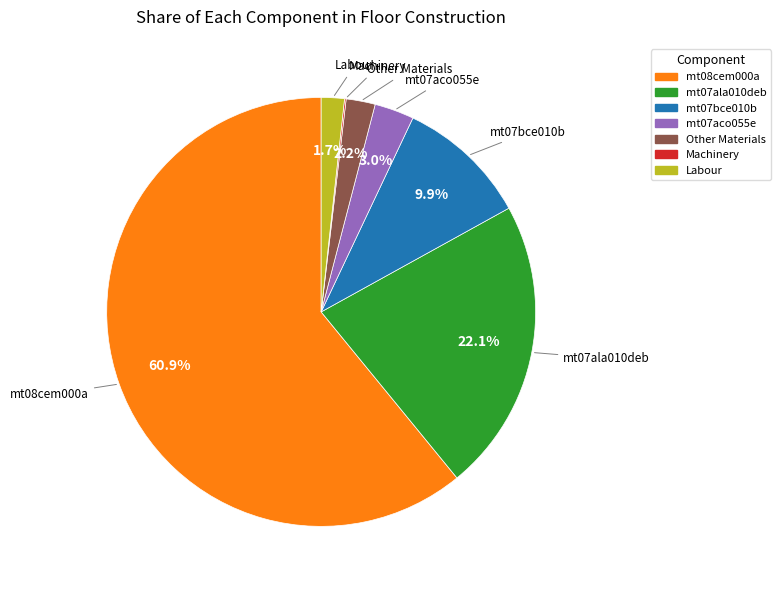

Does any single category account for the majority?

Yes